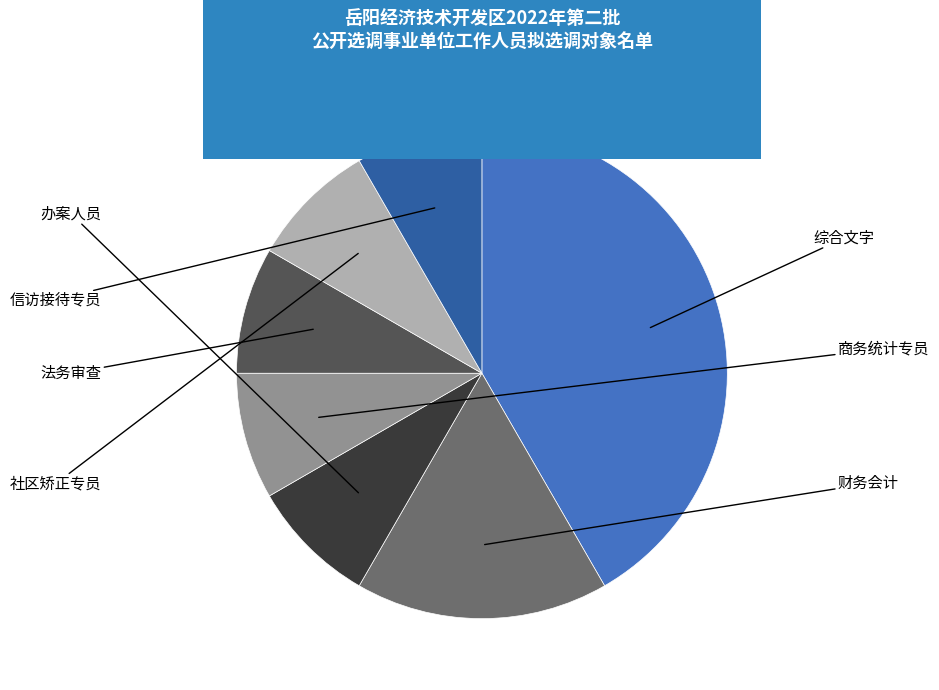

True or false: 信访接待专员 accounts for 8% of the total.

True